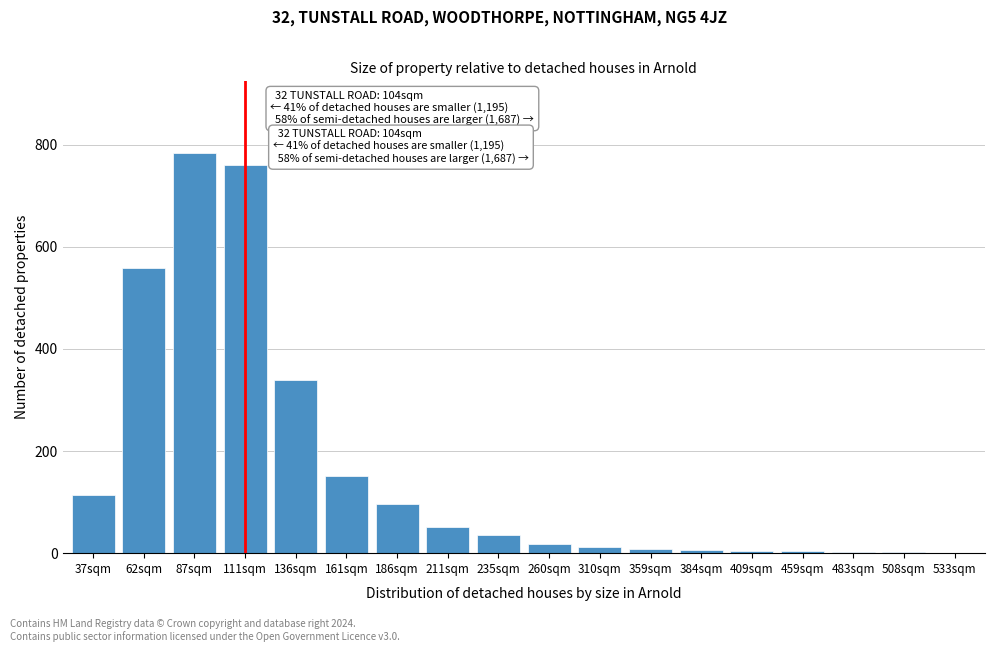

Between 136sqm and 62sqm, which is larger?

62sqm